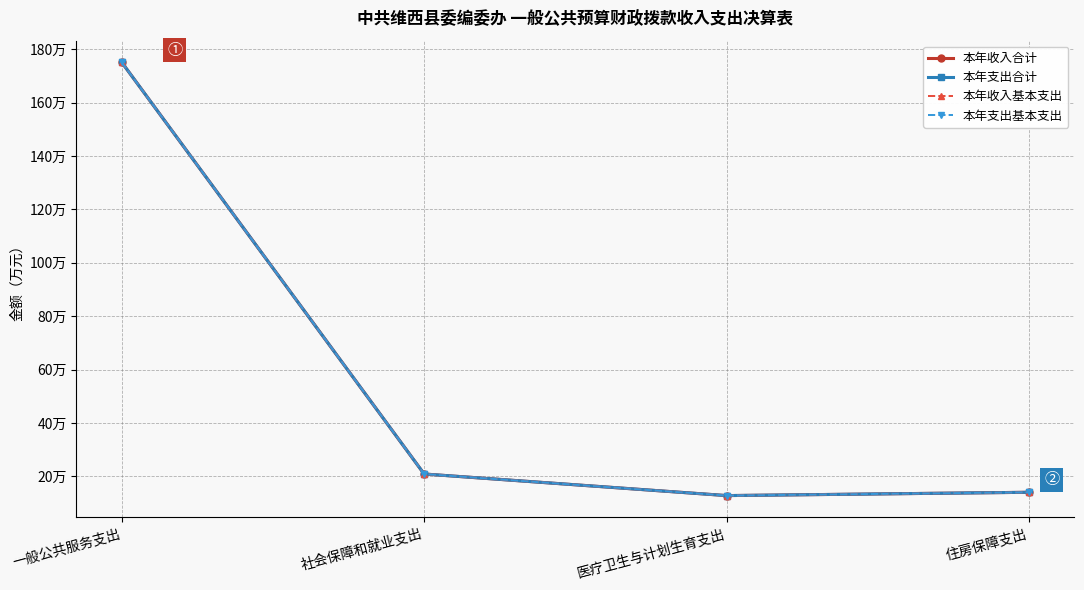

True or false: 本年收入基本支出 and 本年收入合计 intersect in this chart.

False